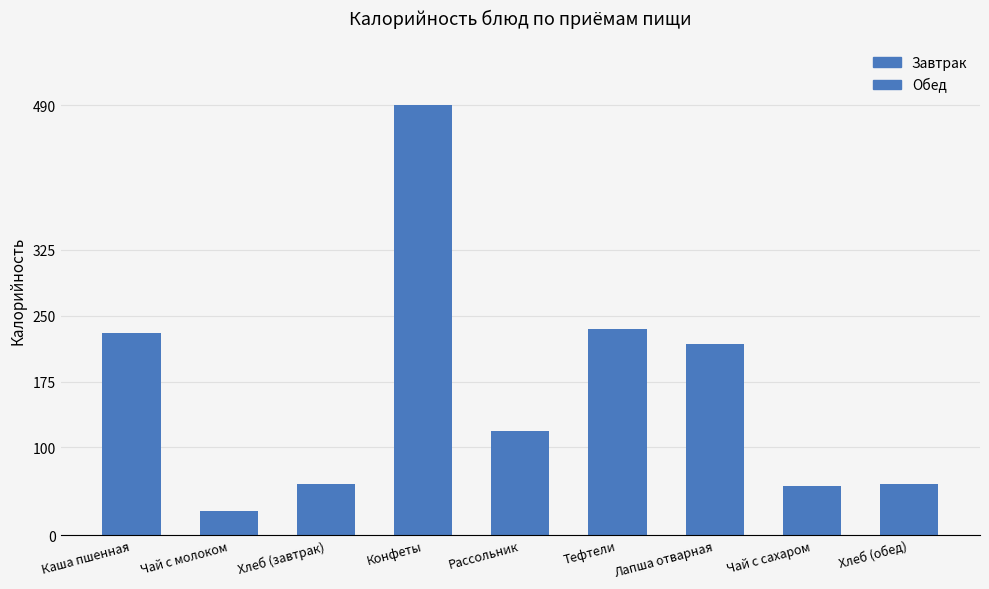

The chart shows a value of 769.3 at Конфеты. True or false?

False